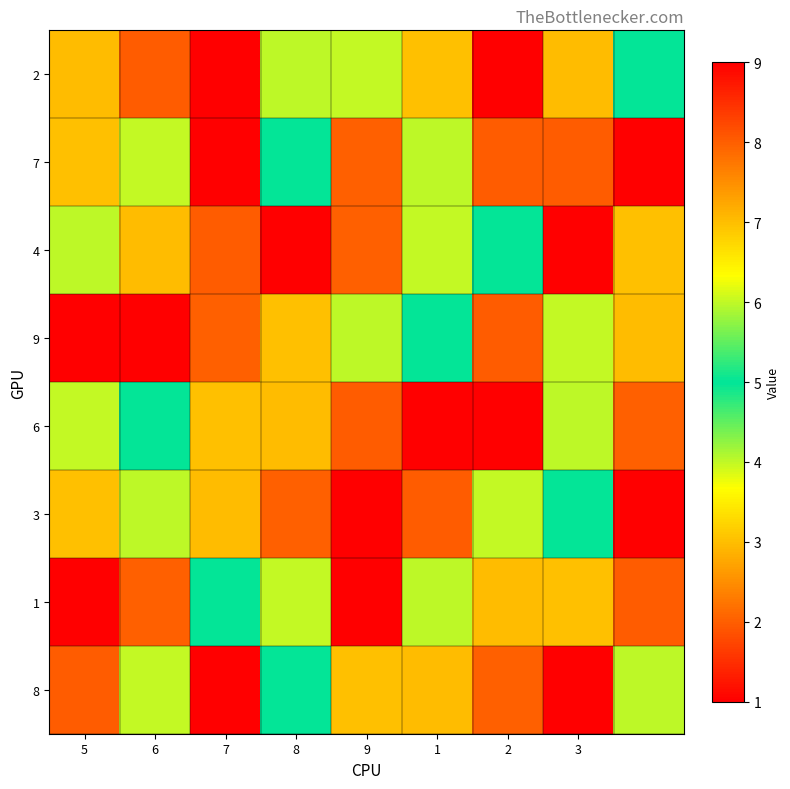

At which category is the sum across all series the highest?

1